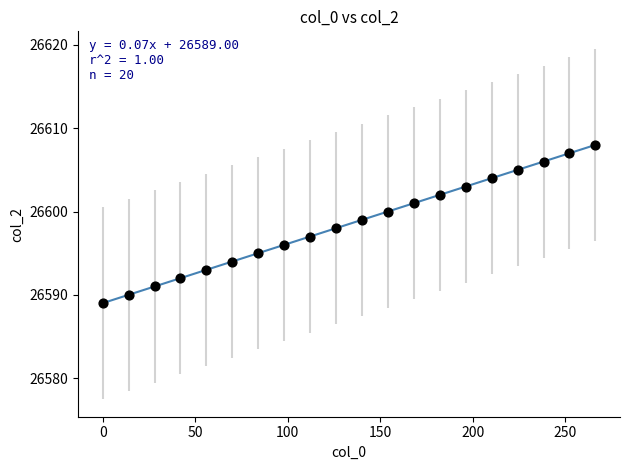

What is the range of Y values (max minus min)?

19